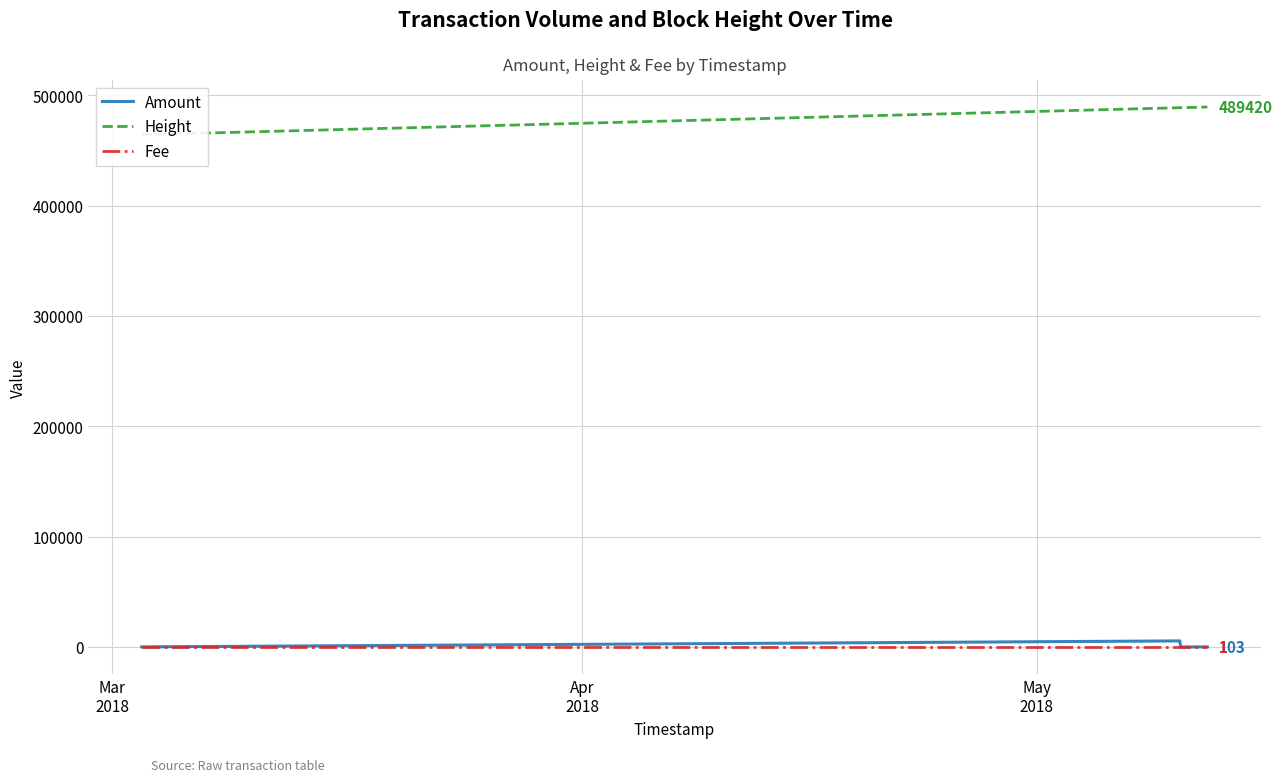

Read the Height value at May
2018.

488772